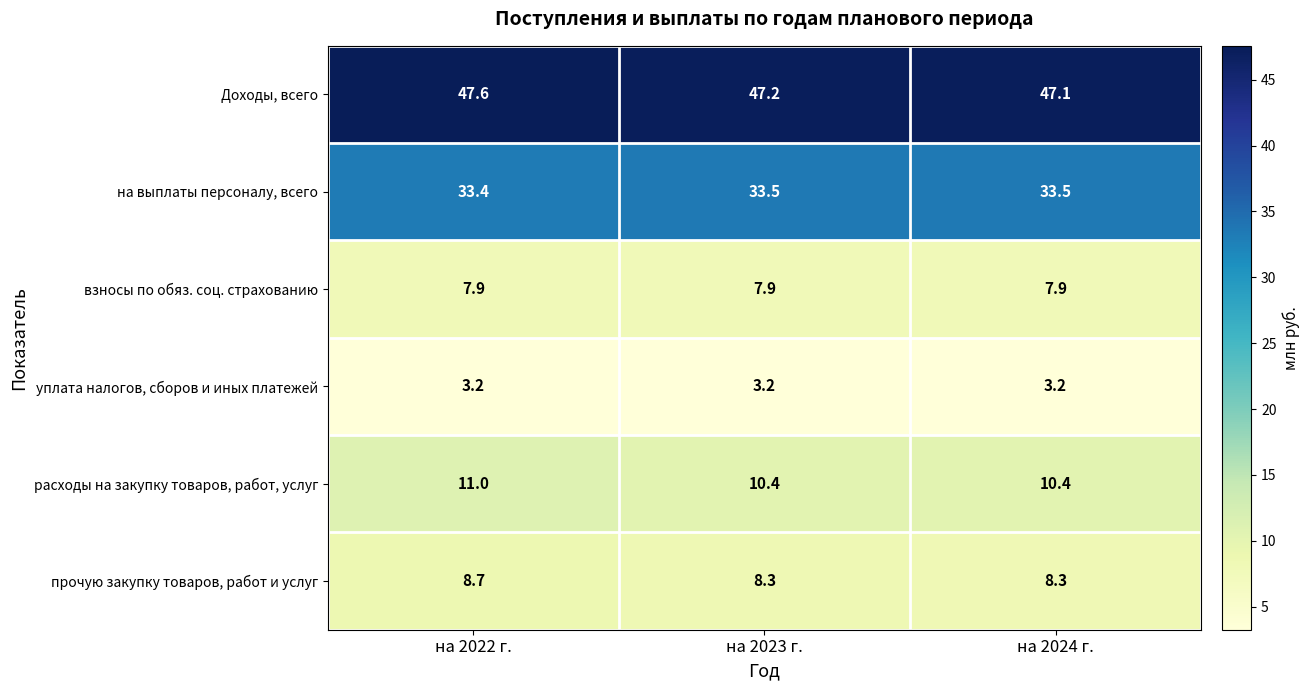

Which series changed the most between на 2022 г. and на 2023 г.?

расходы на закупку товаров, работ, услуг